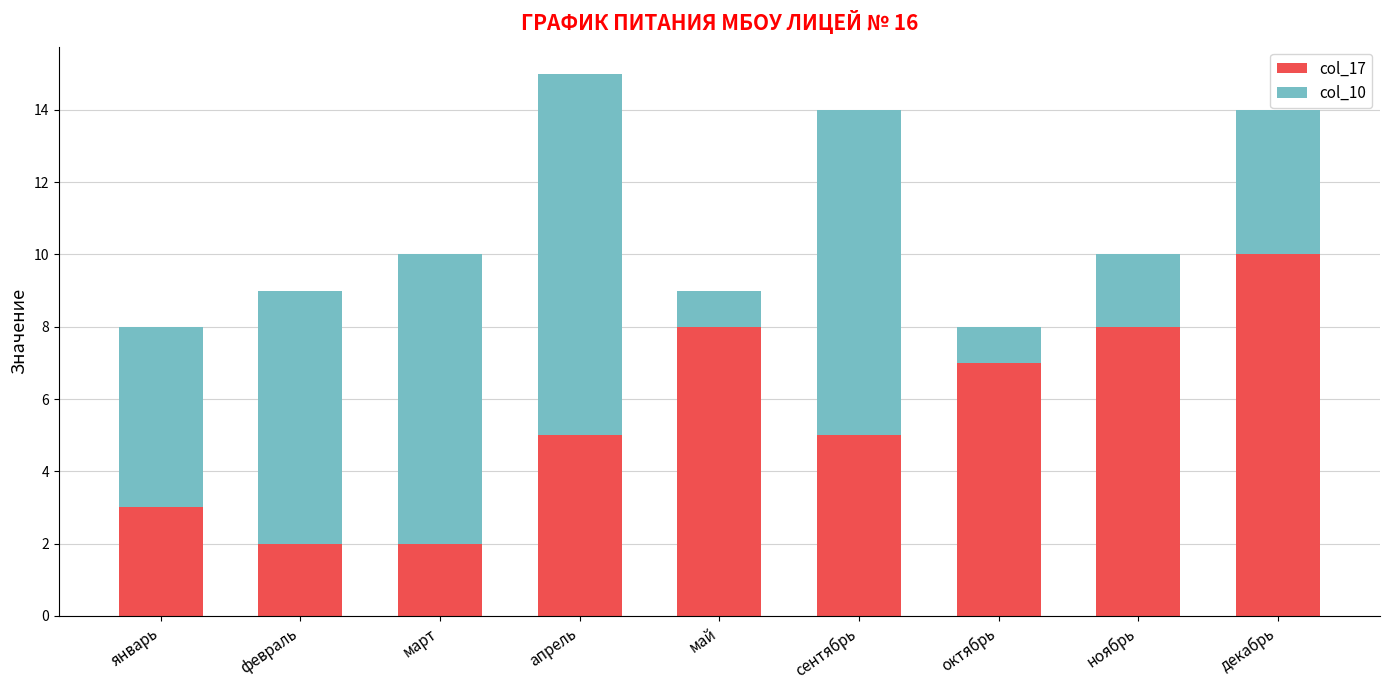

Which category has the highest value in the col_17 series?

декабрь